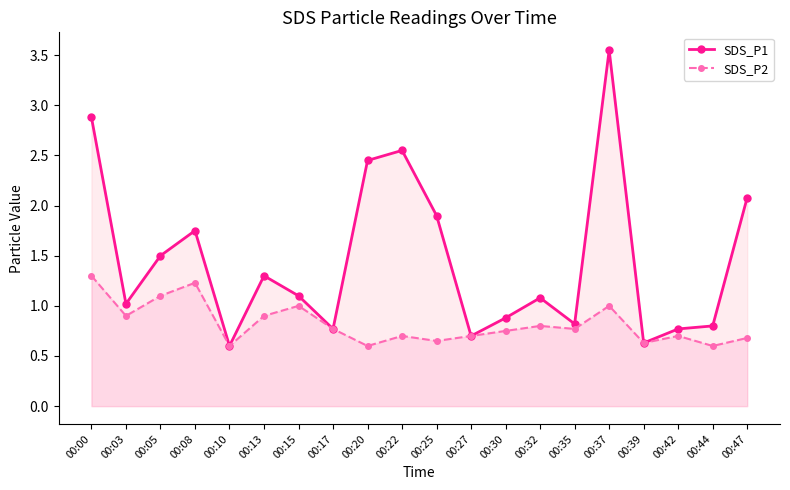

True or false: SDS_P2 has more than 2 interior local peaks.

True